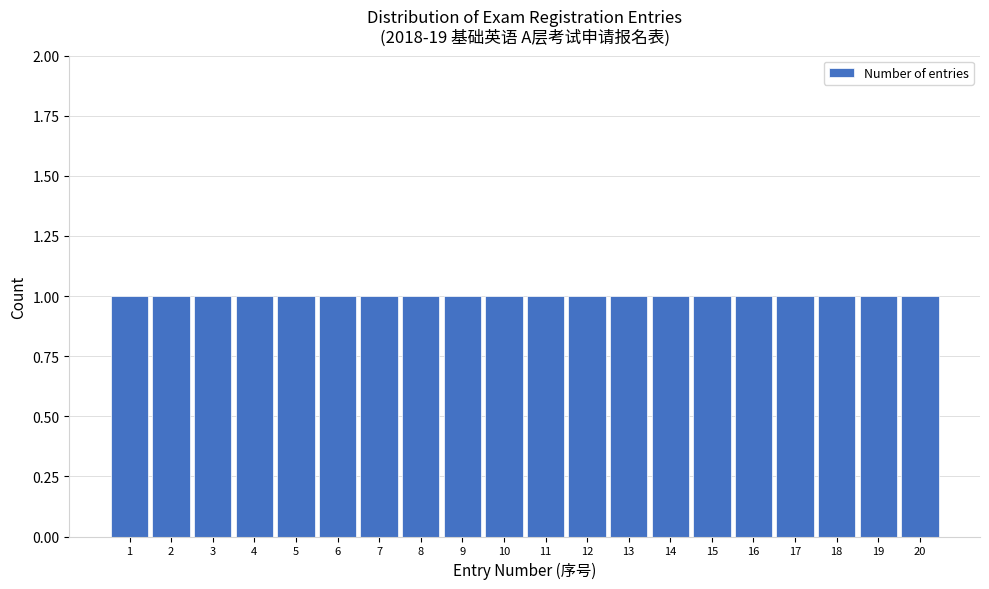

Reading left to right, list every bar in this chart as the range it spans on the x-axis followed by its height. The values are not printed on the chart, so give them approximately, as read against the axis.

0.5 to 1.5: 1
1.5 to 2.5: 1
2.5 to 3.5: 1
3.5 to 4.5: 1
4.5 to 5.5: 1
5.5 to 6.5: 1
6.5 to 7.5: 1
7.5 to 8.5: 1
8.5 to 9.5: 1
9.5 to 10.5: 1
10.5 to 11.5: 1
11.5 to 12.5: 1
12.5 to 13.5: 1
13.5 to 14.5: 1
14.5 to 15.5: 1
15.5 to 16.5: 1
16.5 to 17.5: 1
17.5 to 18.5: 1
18.5 to 19.5: 1
19.5 to 20.5: 1